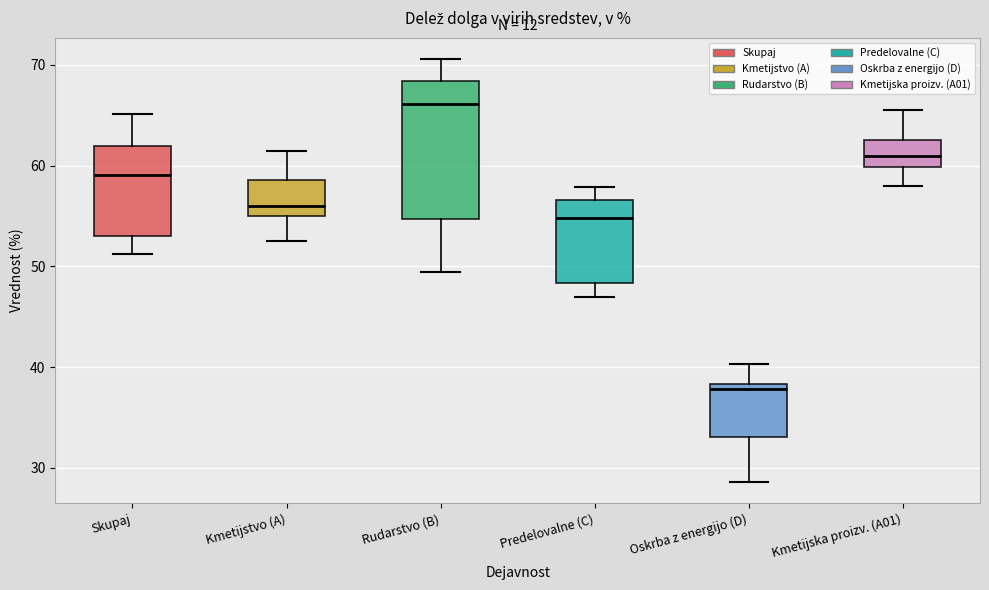

Which box's median line is the highest?

Rudarstvo (B)